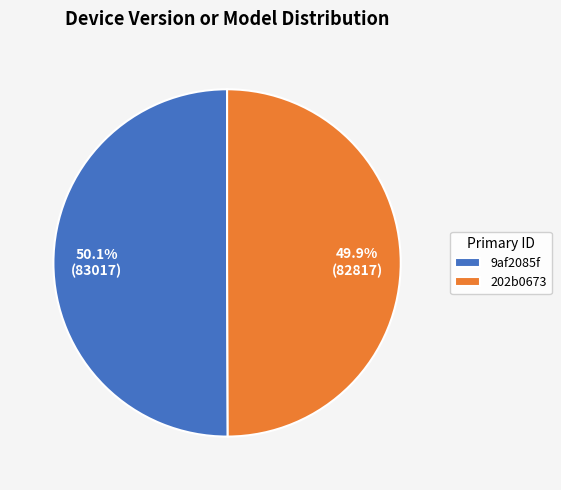

Is the sum of 9af2085f and 202b0673 greater than half?

Yes